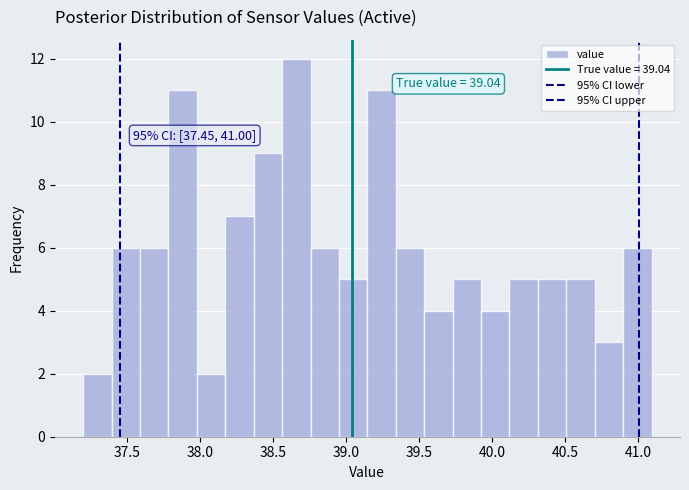

Read against the x-axis, roughly where is the centre of the tallest bar?

38.65